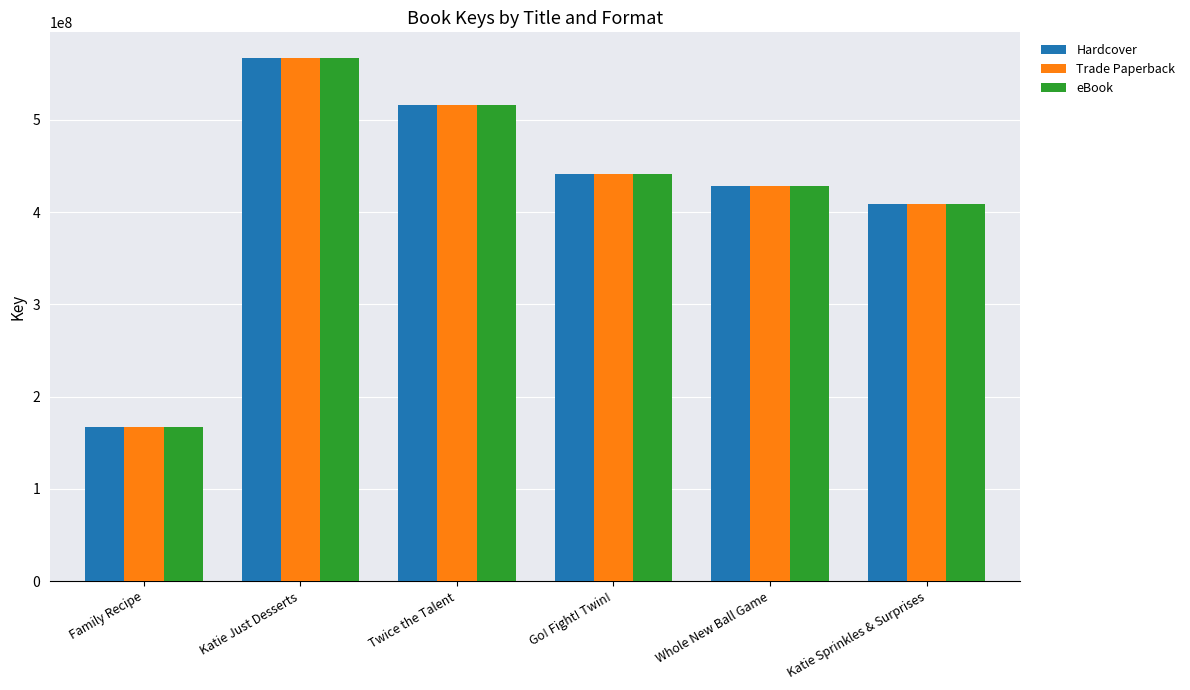

Count the number of data series in this chart.

3